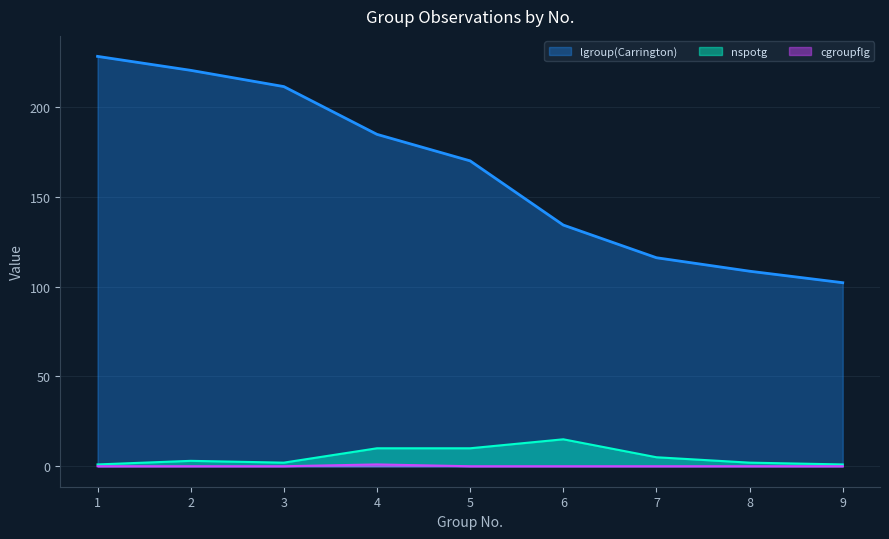

What is the average value of the cgroupflg series?

0.1